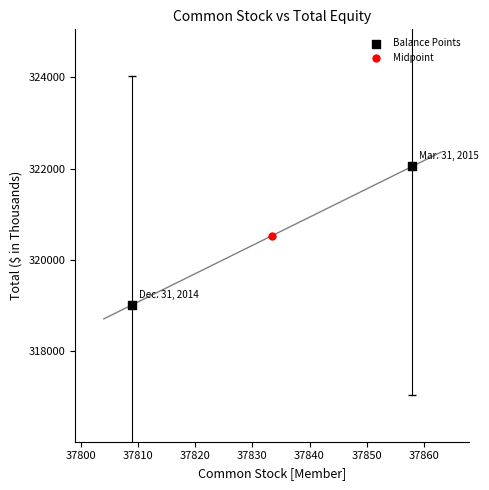

What are all the series names shown in the legend?

Balance Points, Midpoint